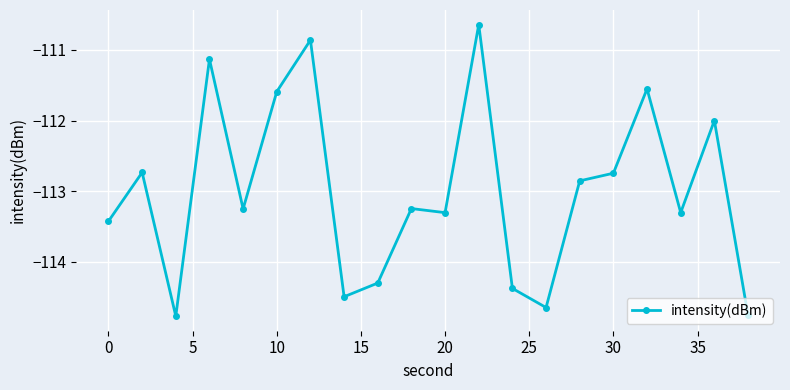

How many interior local valleys (lower than both neighbors) does the data have?

6